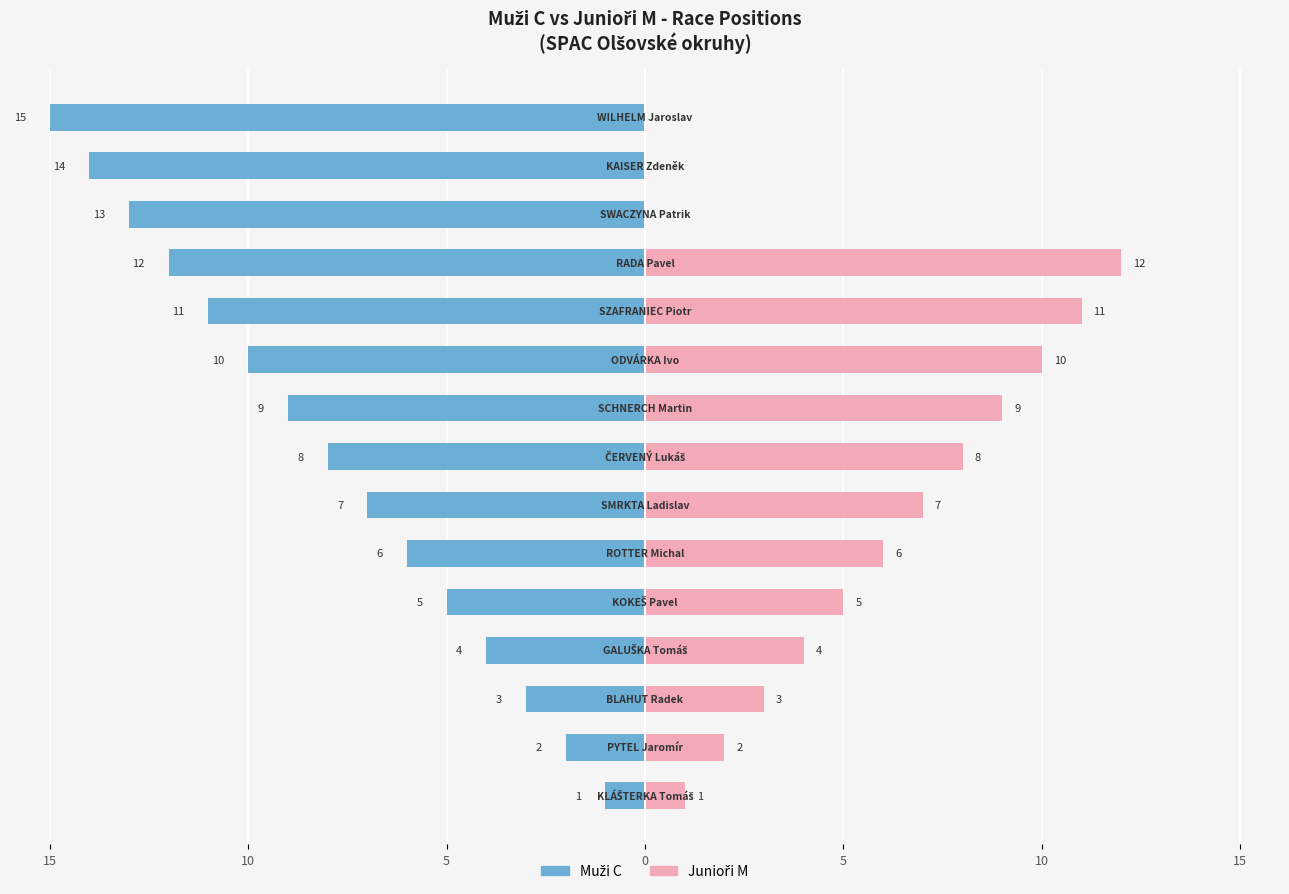

Is it true that Junioři M equals 1 at 15?

False